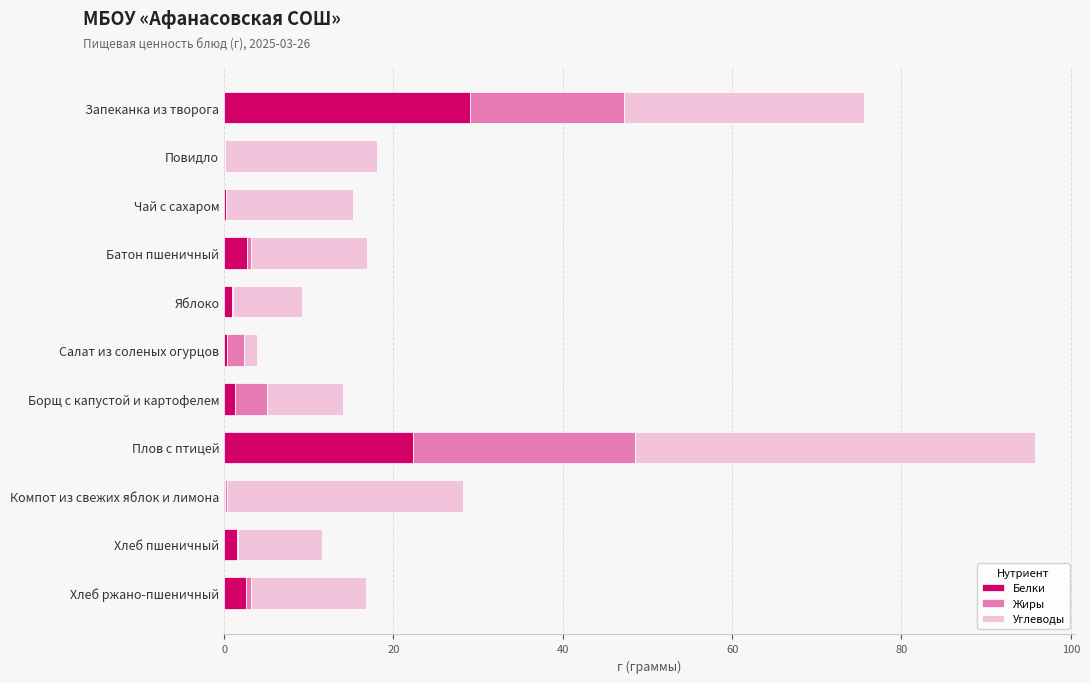

What are all the series names shown in the legend?

Белки, Жиры, Углеводы